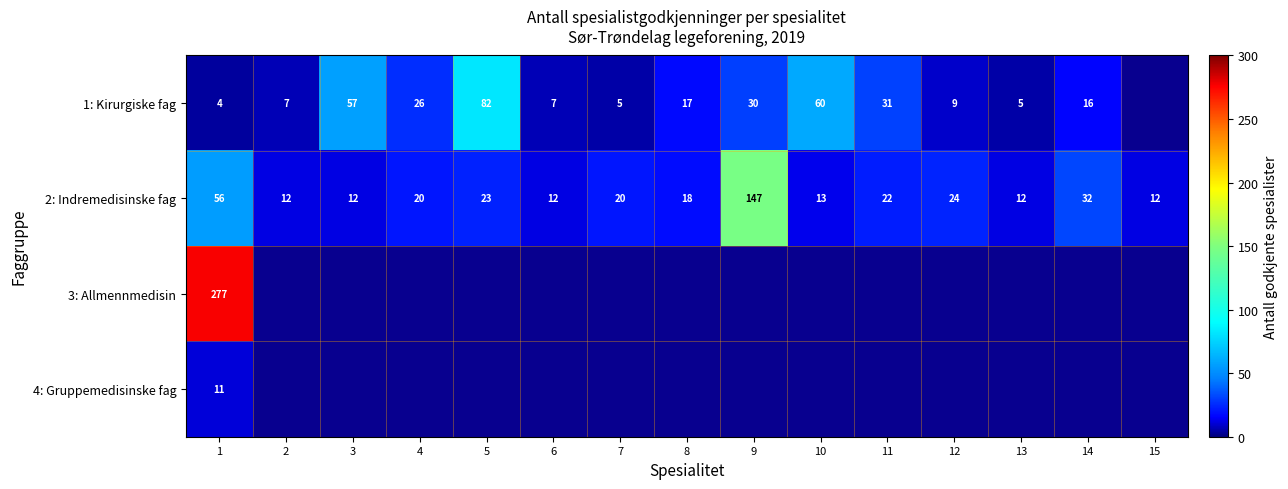

What value does the 2: Indremedisinske fag series have at 7, to the nearest 5?

20